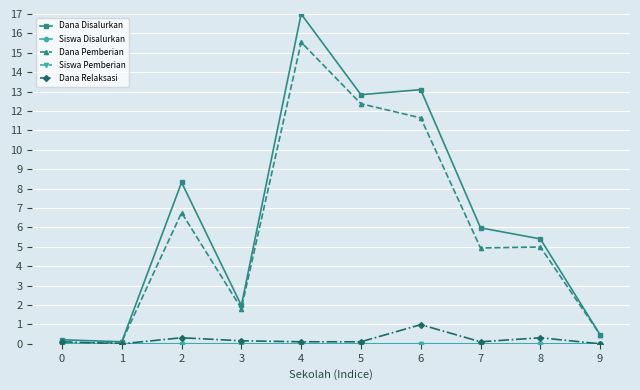

True or false: Dana Disalurkan has a value of 11.9 at 2.

False